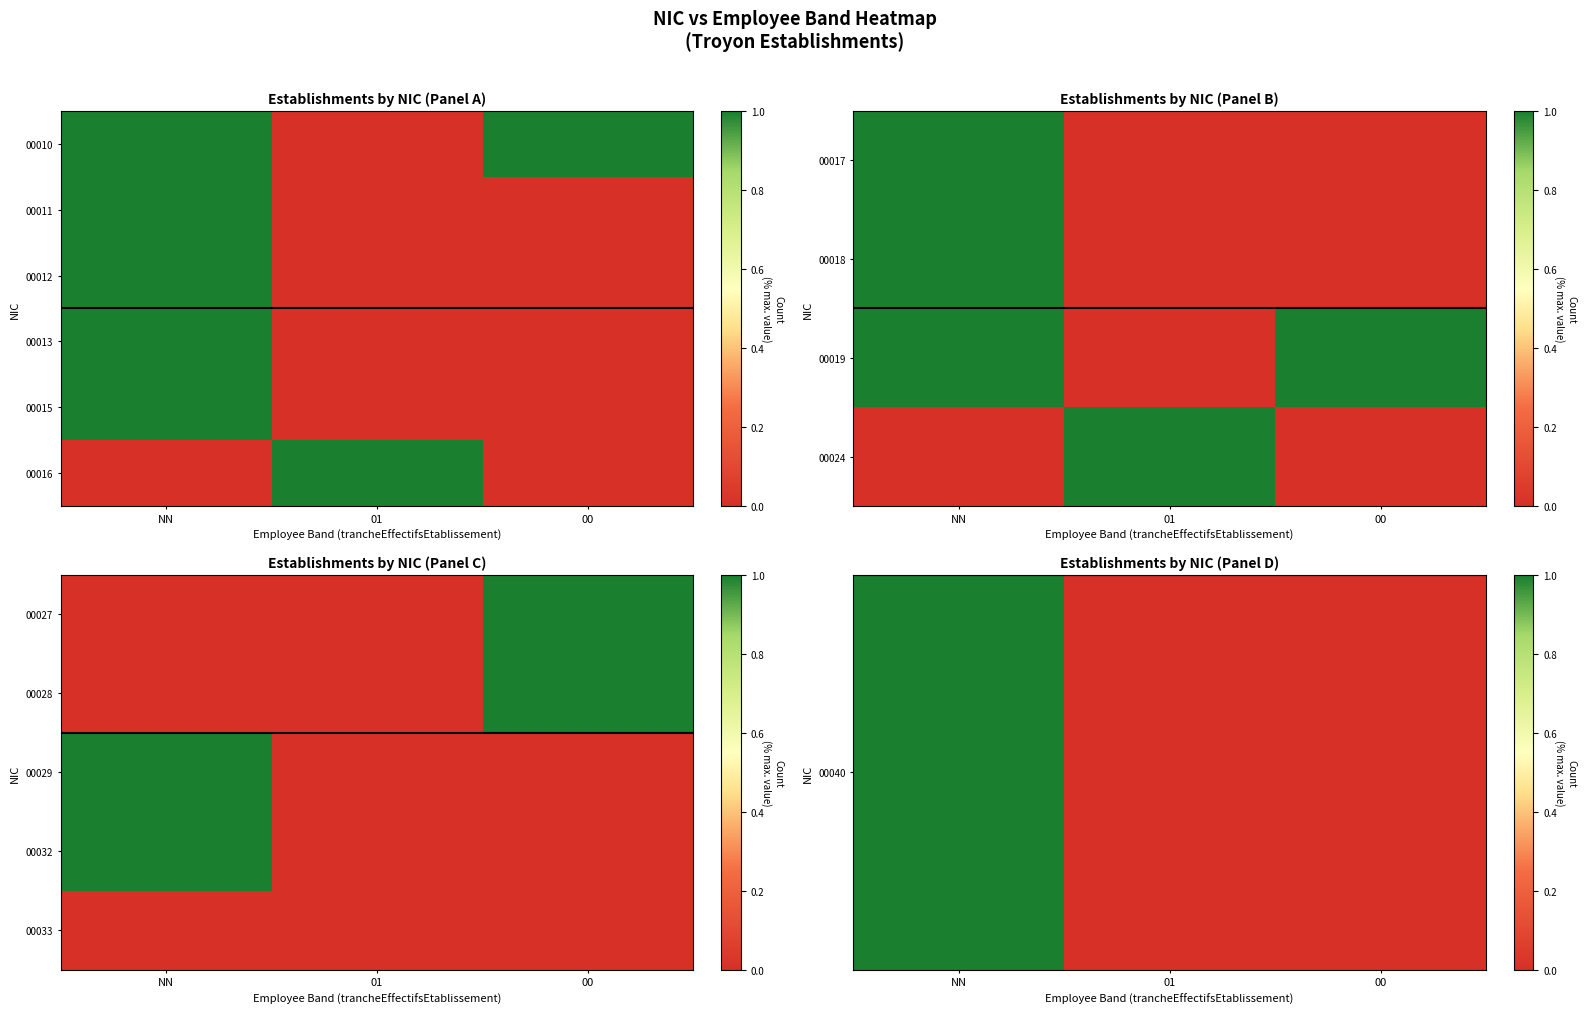

The 00028 series shows -1 at 01. True or false?

False